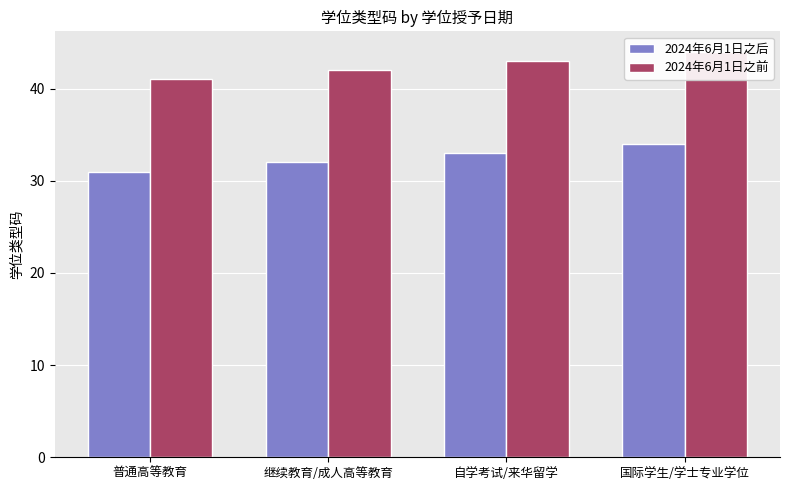

What is the label of the 2nd bar from the right?

自学考试/来华留学